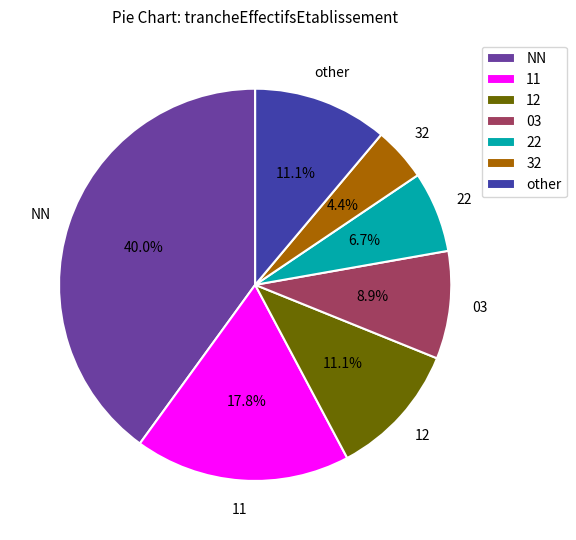

To the nearest percent, what is the average slice percentage?

14%